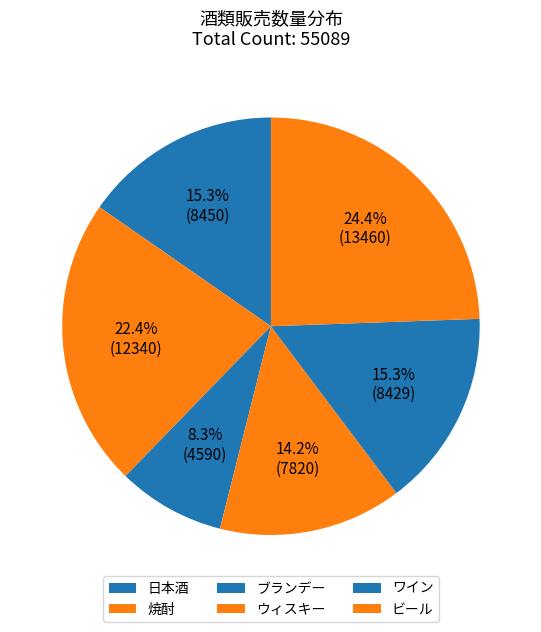

What percentage do 焼酎 and ワイン together represent?

37.7%